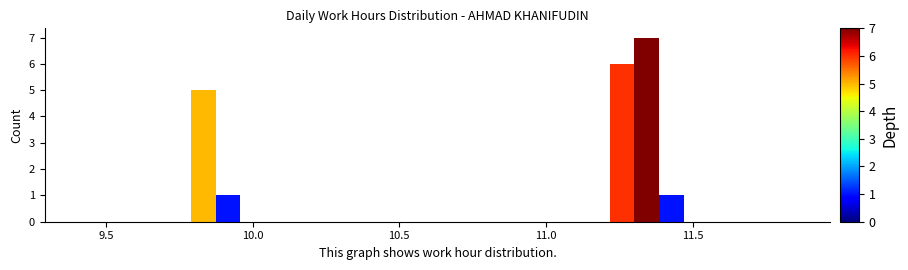

Around what value on the x-axis is the tallest bar? Give the approximate position of its centre, as read against the axis.

11.35